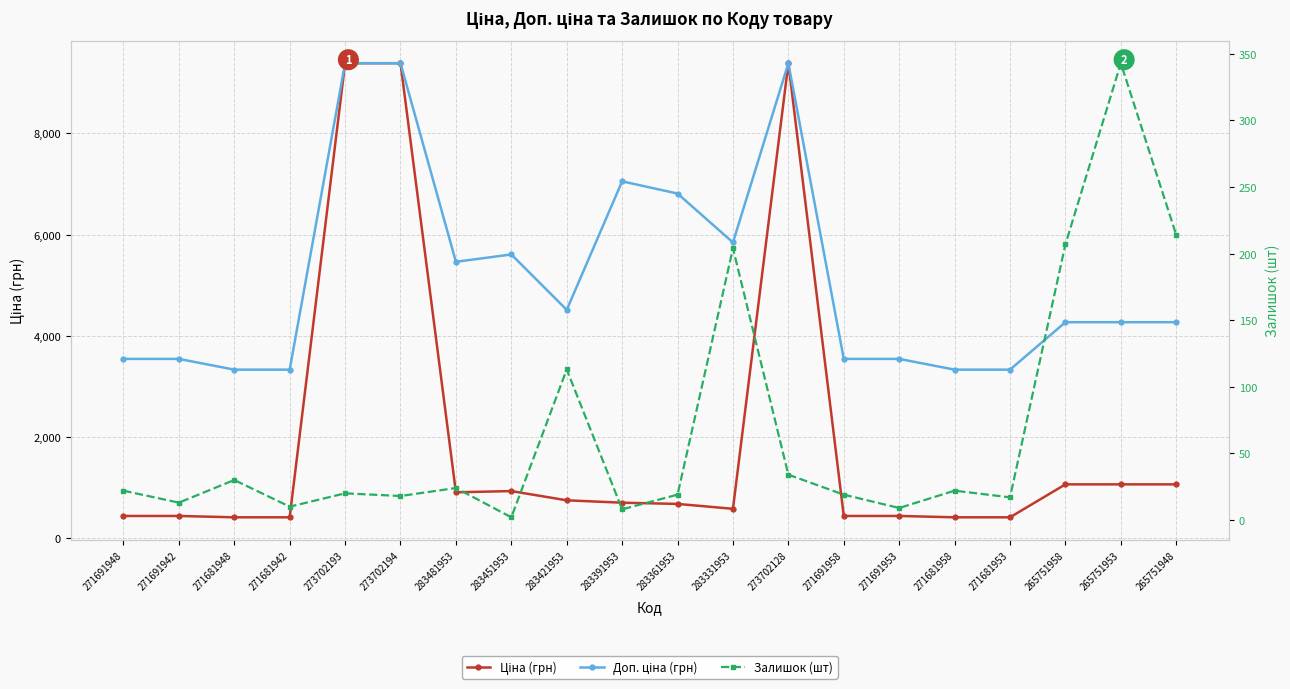

Is it true that Залишок (шт) equals 13.0 at 271691942?

True